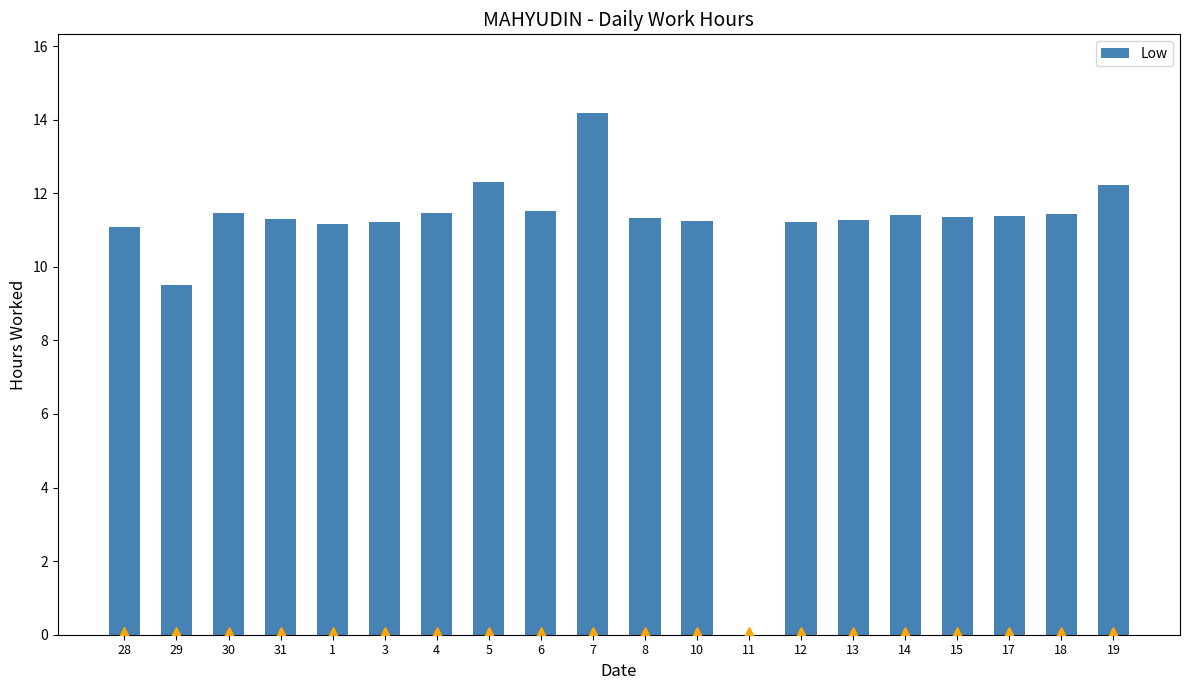

The value at 3 is 11.2. True or false?

True